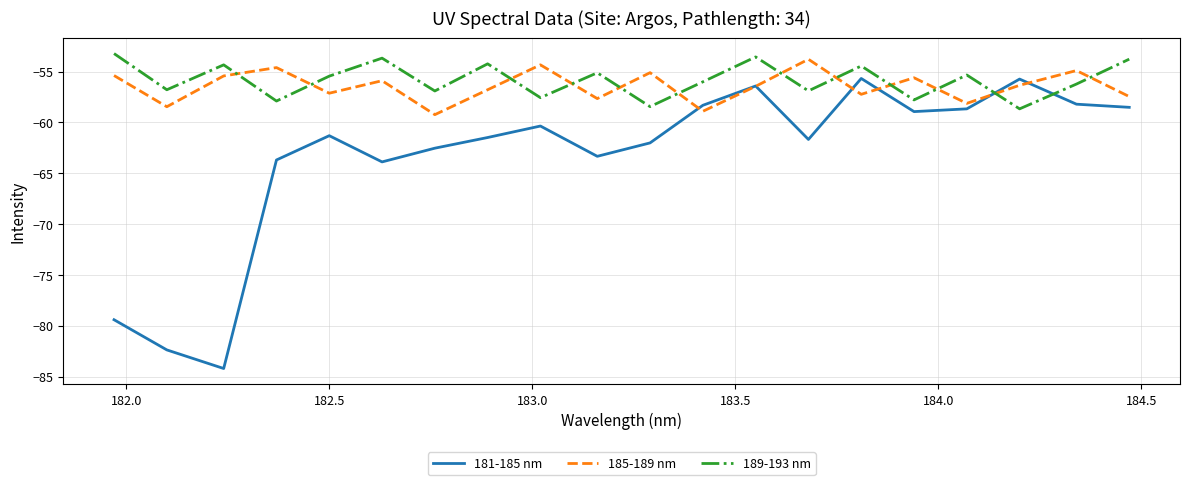

Is this an area chart (filled region under the line)?

No